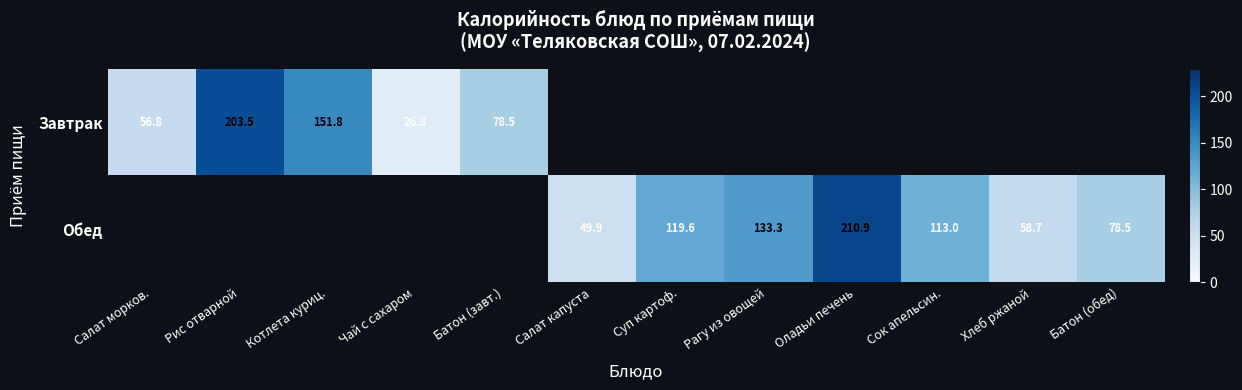

Count the number of data series in this chart.

2